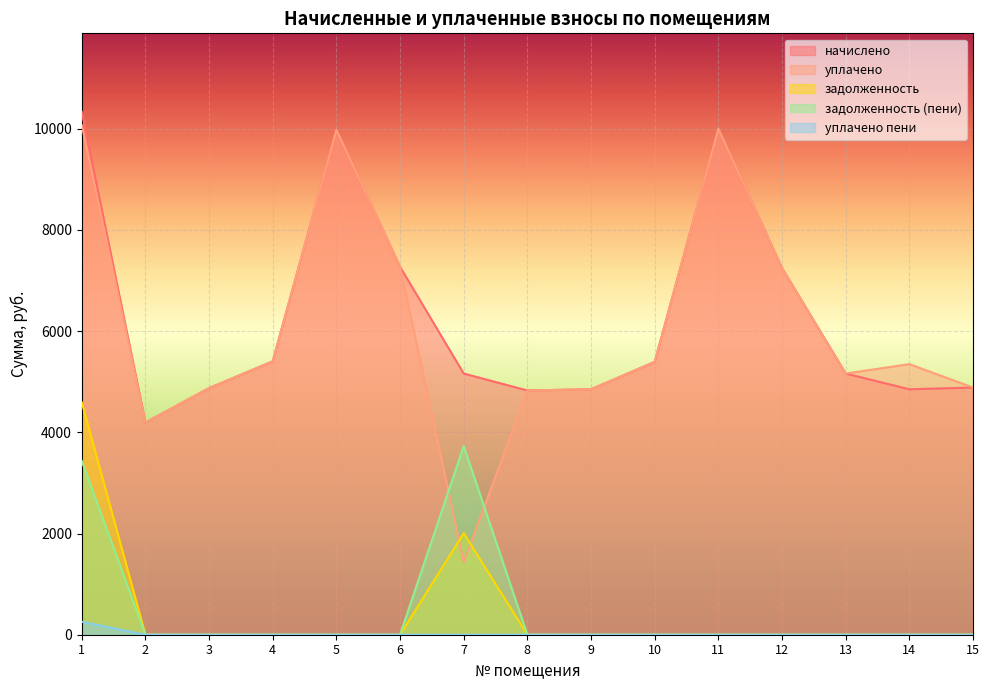

At which category is the sum across all series the highest?

1